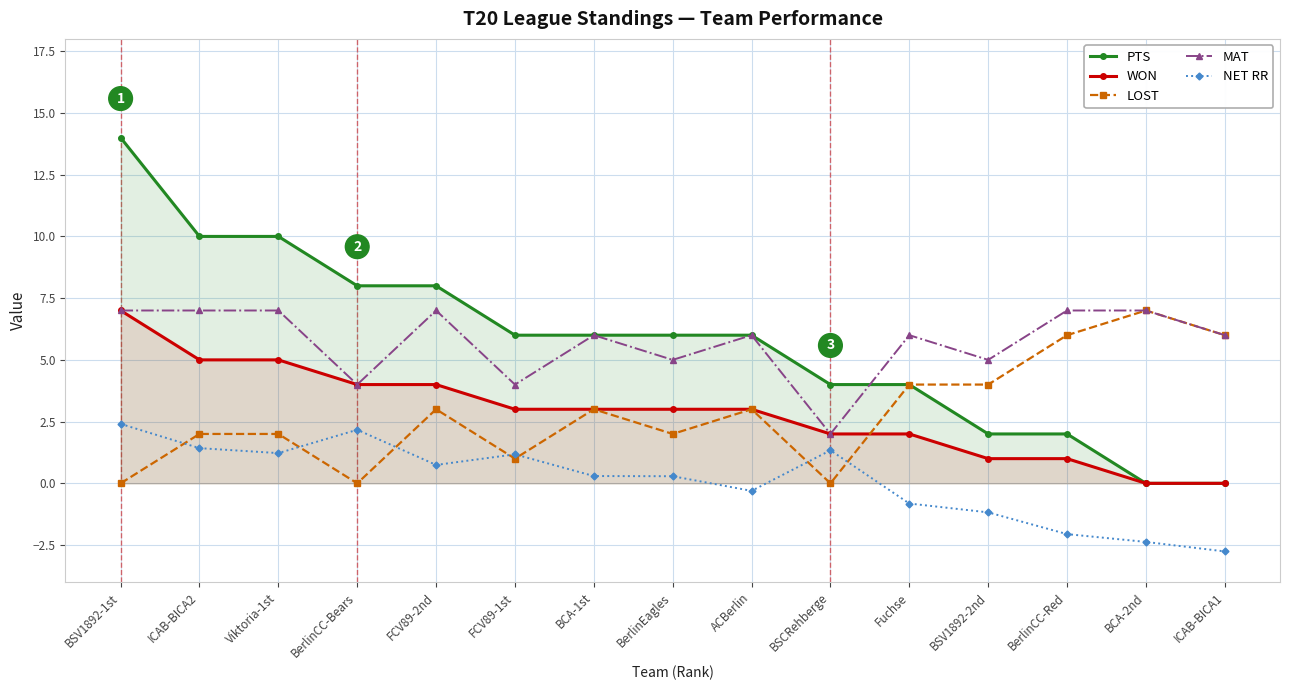

Which series has the largest range (max minus min)?

PTS